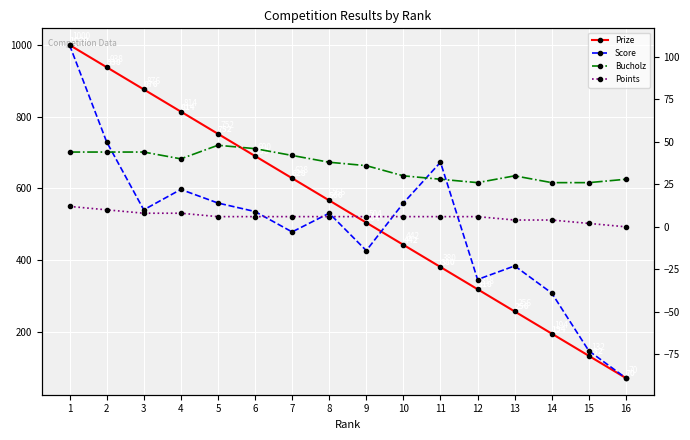

True or false: Points and Bucholz intersect in this chart.

False